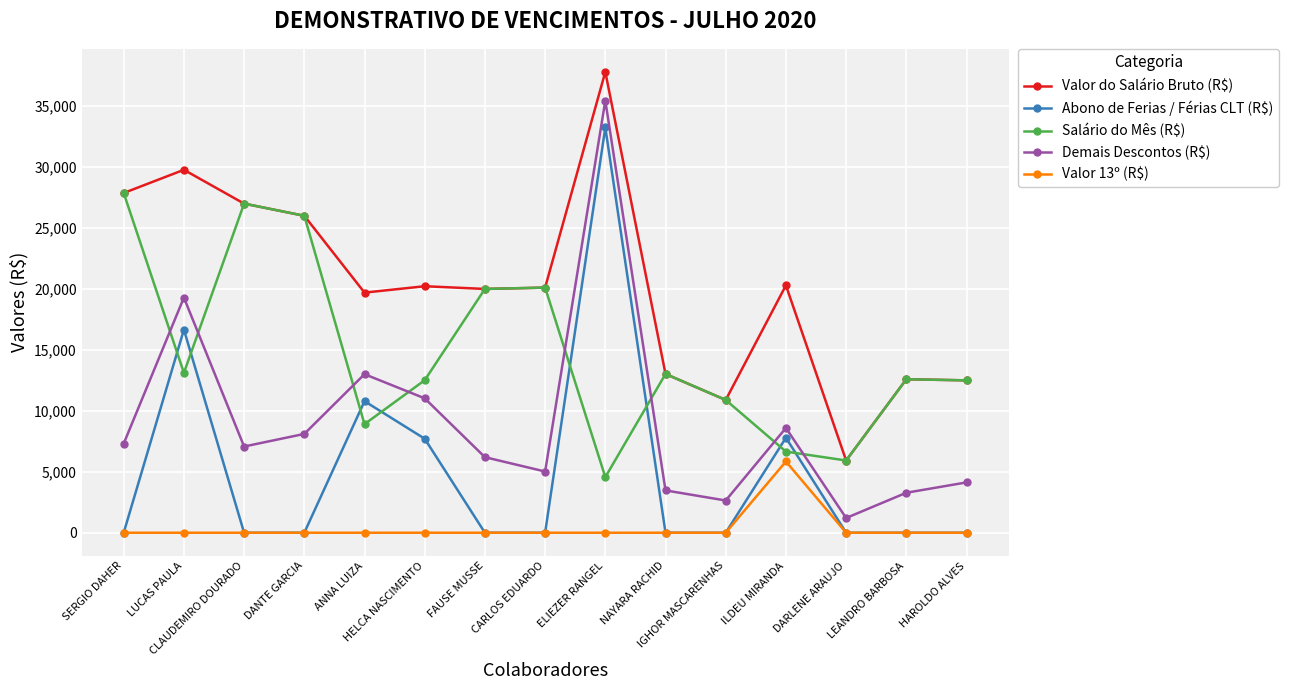

Which series has the largest total across all categories?

Valor do Salário Bruto (R$)